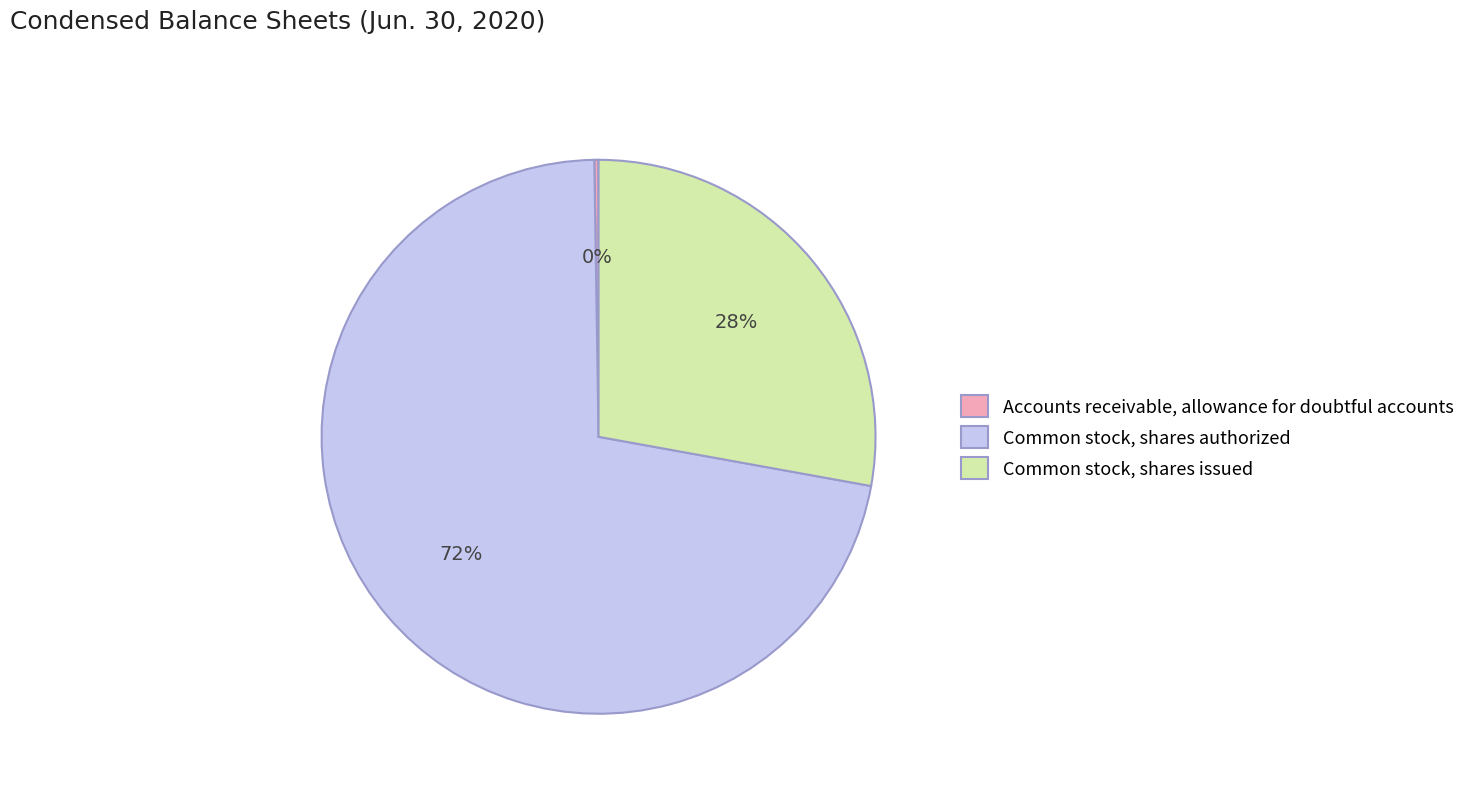

Do Common stock, shares authorized and Common stock, shares issued together represent more than half of the pie?

Yes